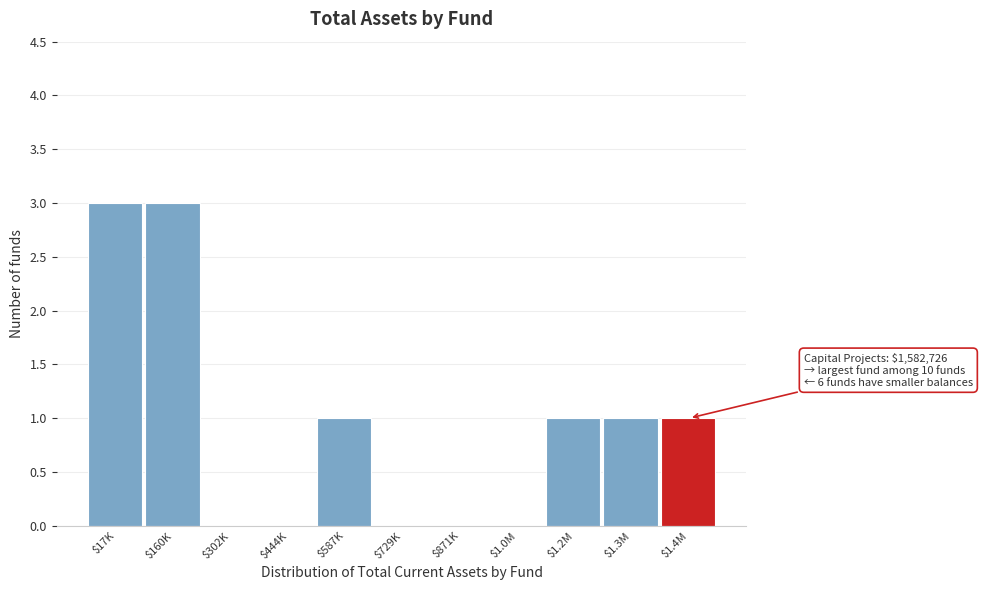

Is it true that the value at $871K is 2?

False